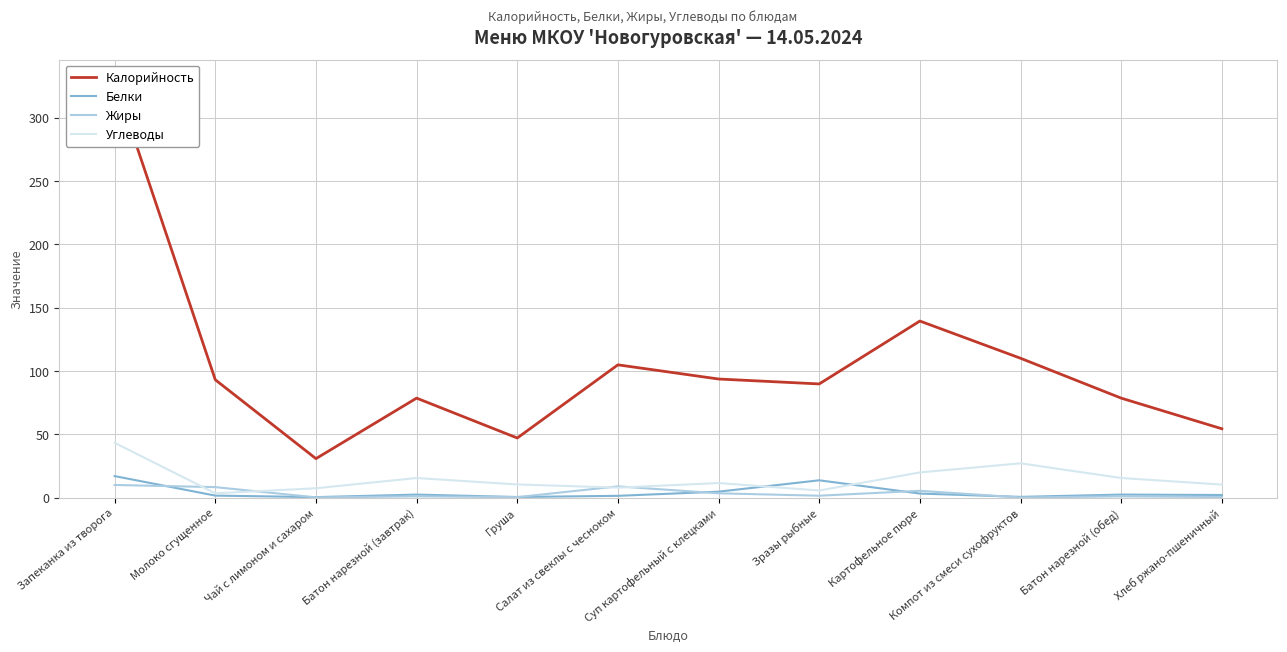

In Белки, how many points are higher than both neighbors (excluding endpoints)?

3